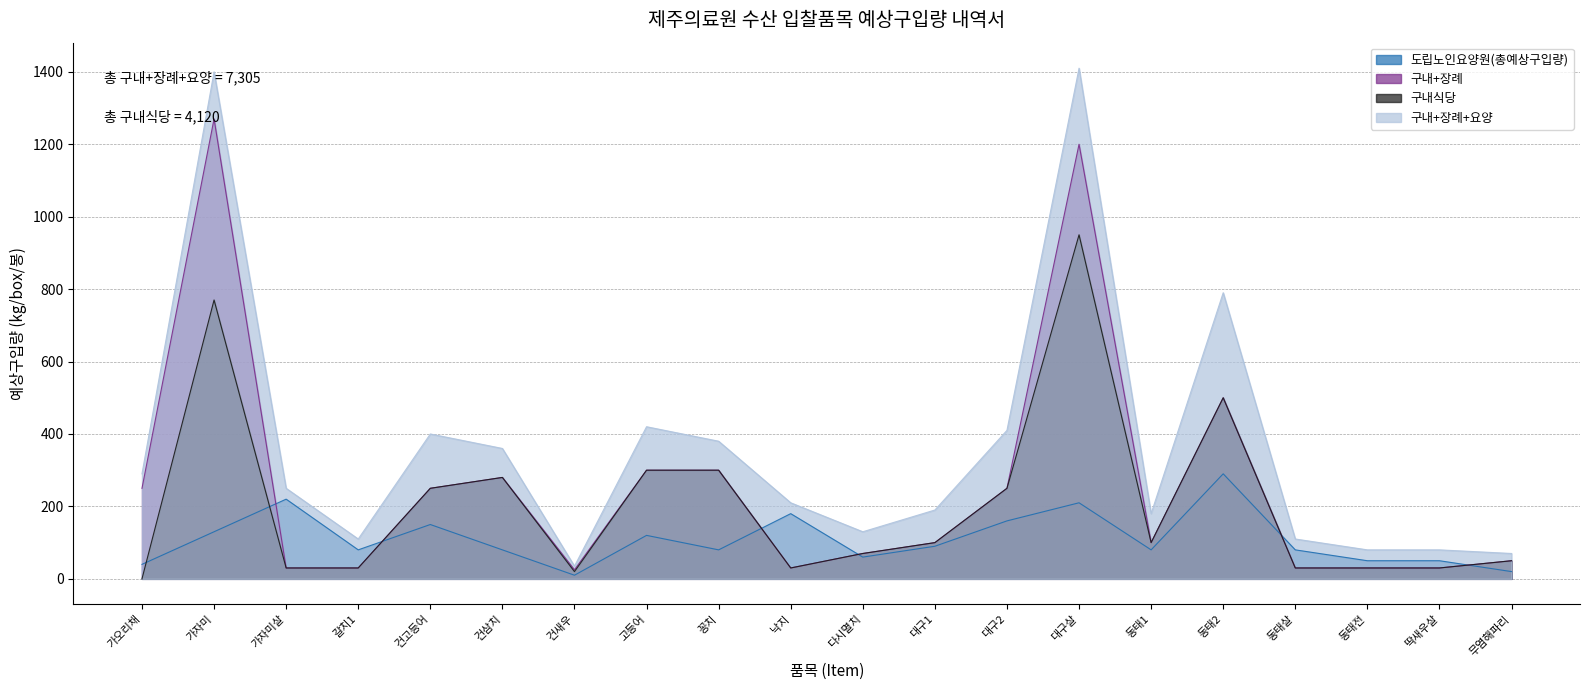

What is the difference between the second highest and second lowest values in the 구내+장례+요양 series?

1330